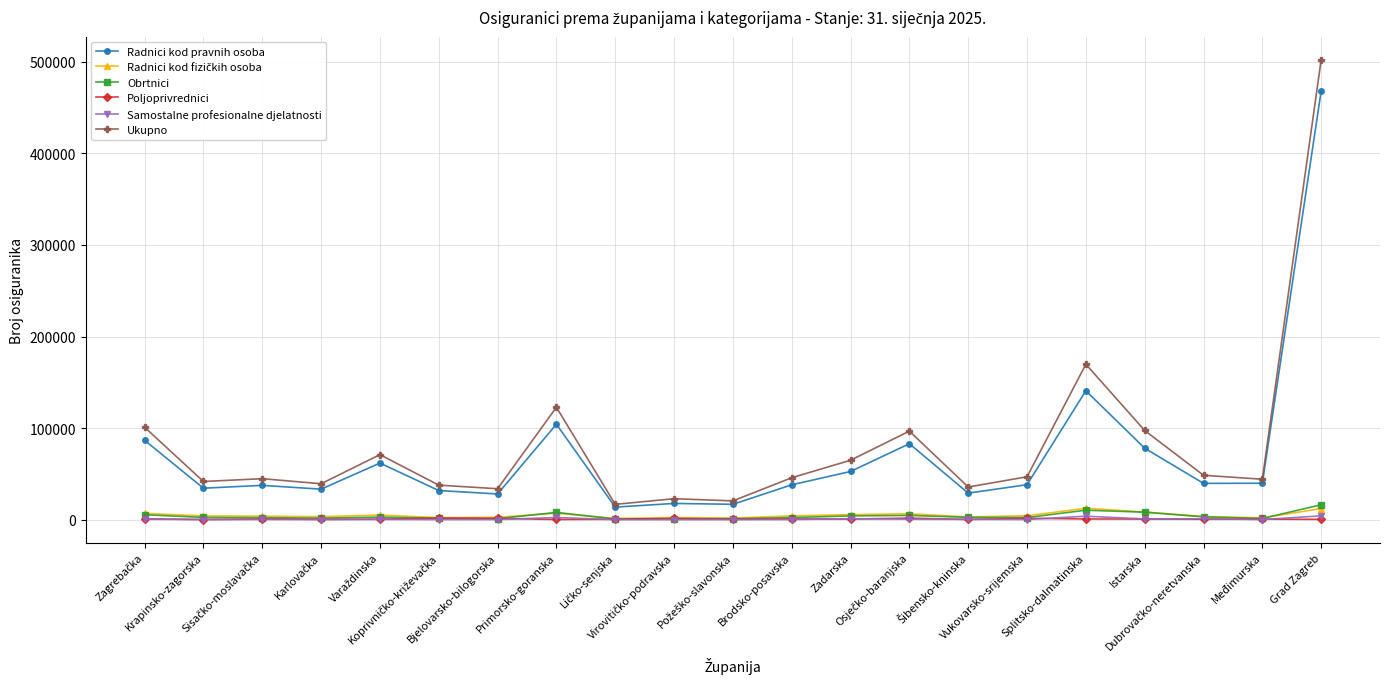

Which series has the largest range (max minus min)?

Ukupno